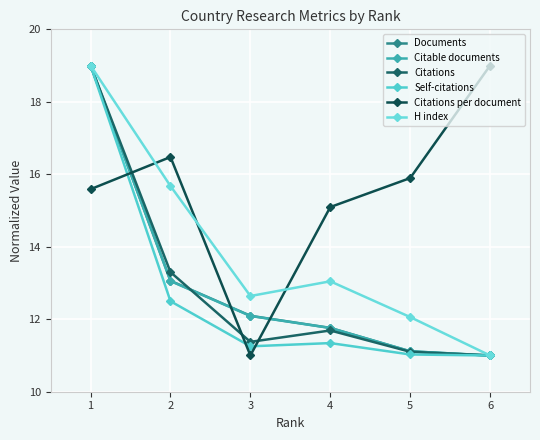

The Citations series shows 11.4 at 3. True or false?

True